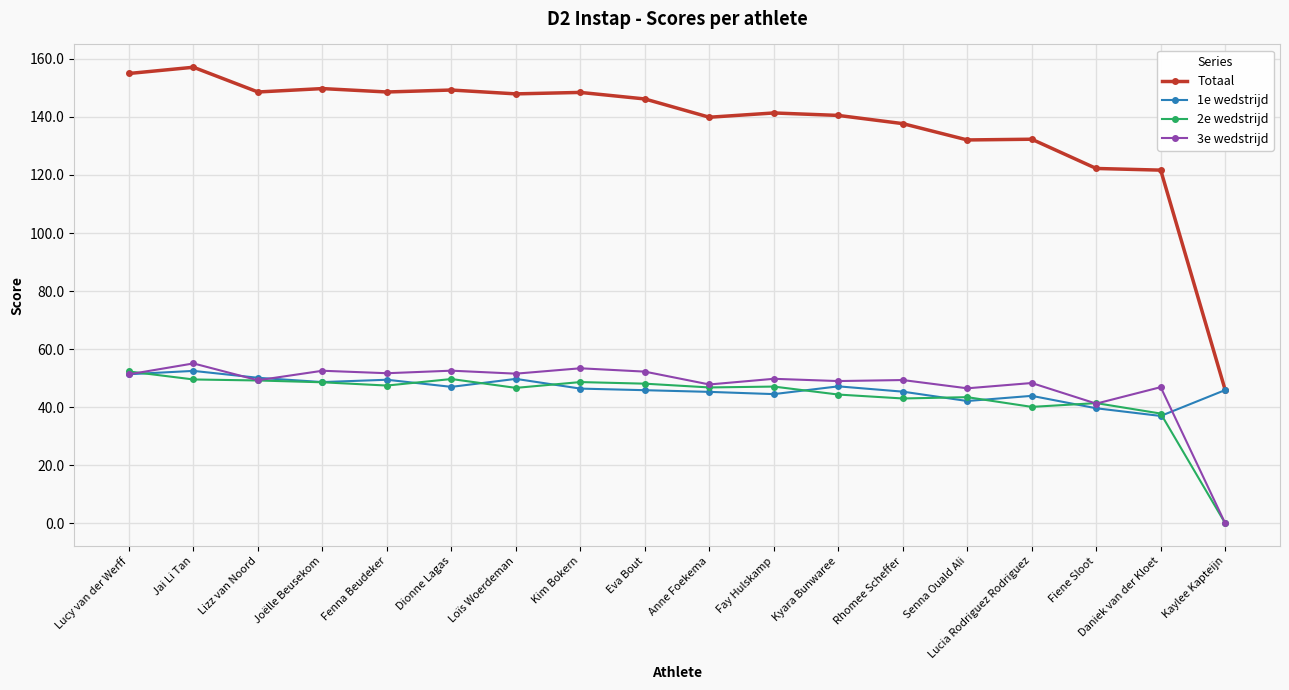

Count the number of categories in the chart.

18